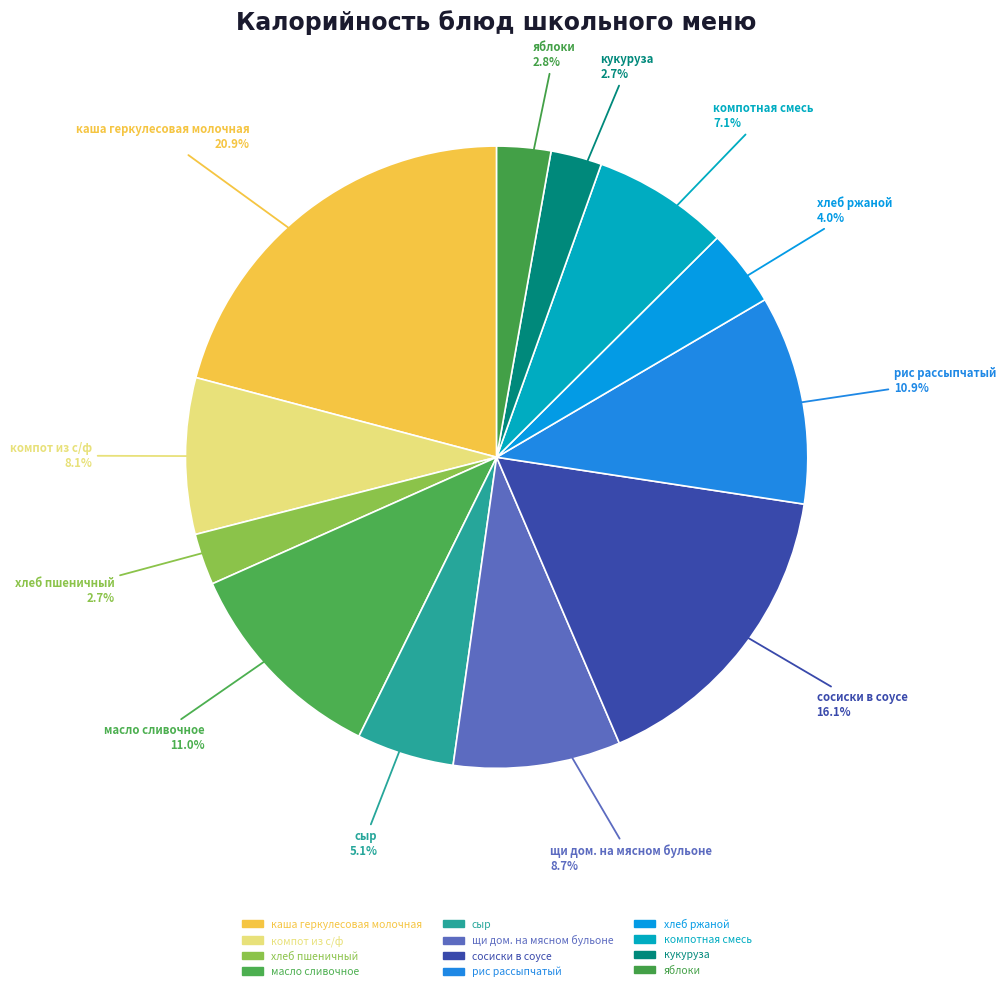

How many segments does this pie chart have?

12